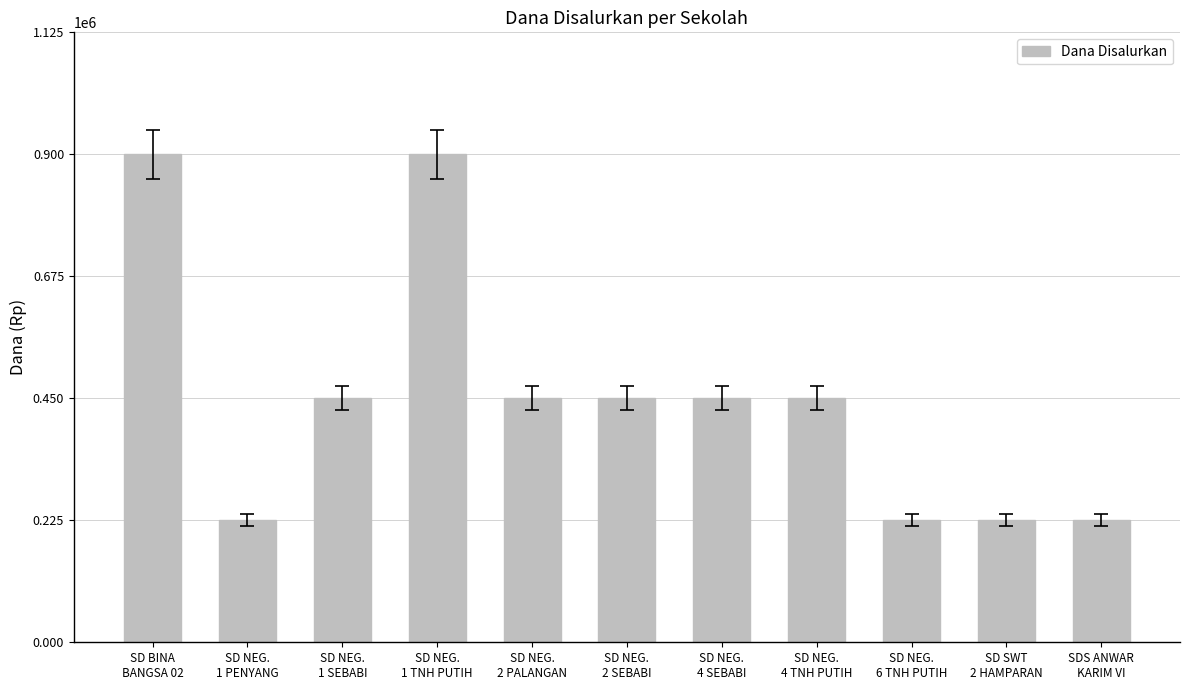

What is the label of the 6th bar from the right?

SD NEG.
2 SEBABI